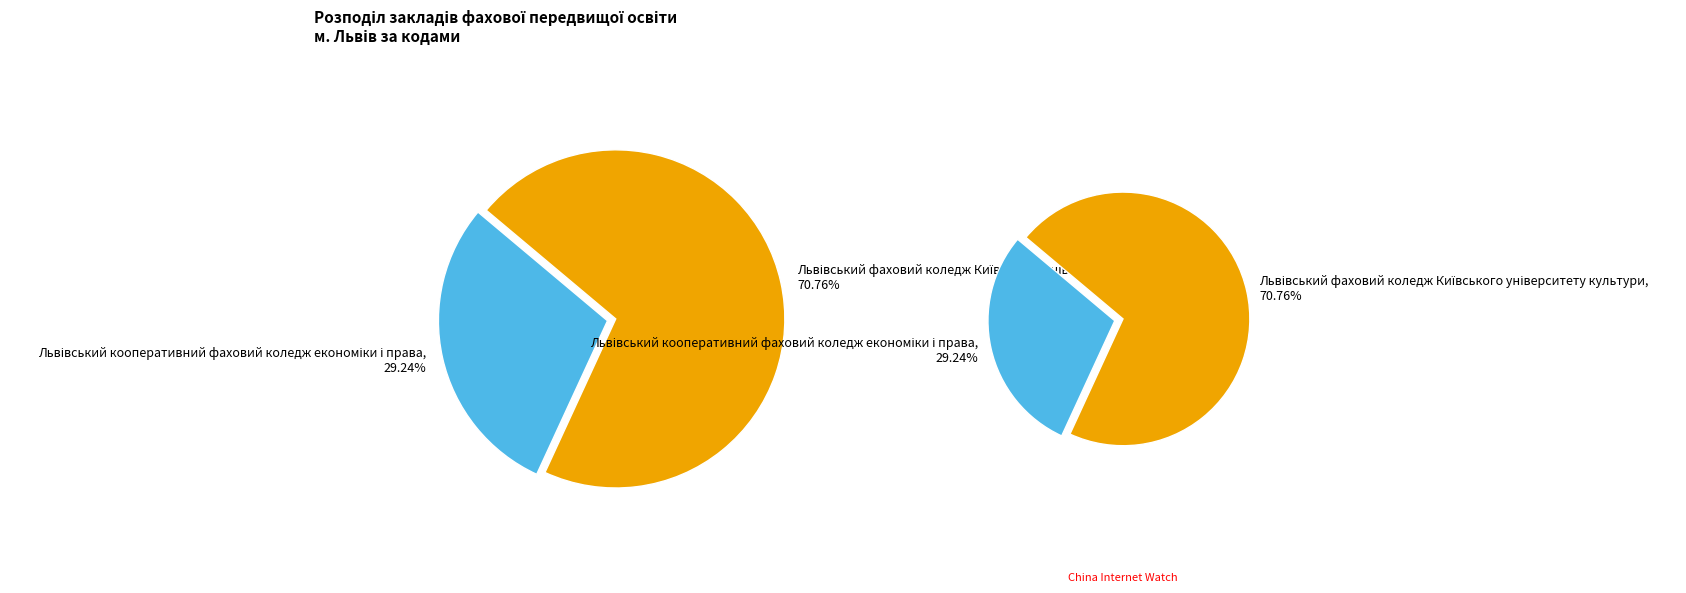

Is there a majority slice in this chart?

Yes